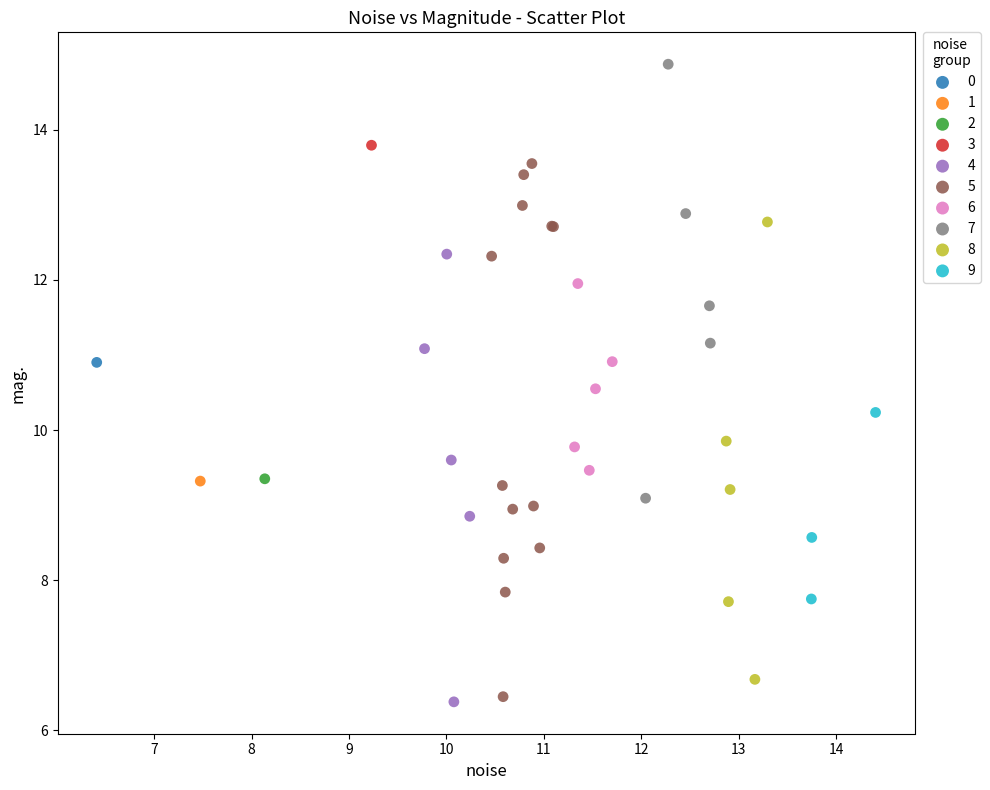

What are all the series names shown in the legend?

0, 1, 2, 3, 4, 5, 6, 7, 8, 9